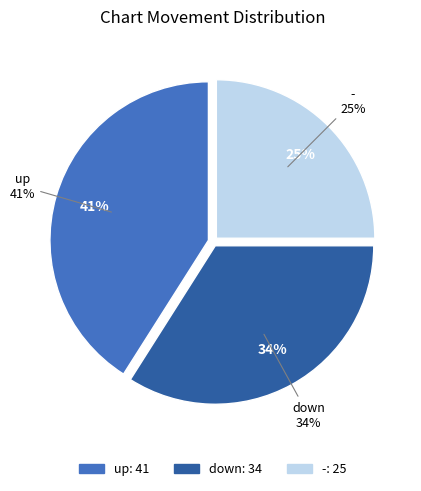

Which has a higher value, - or up?

up